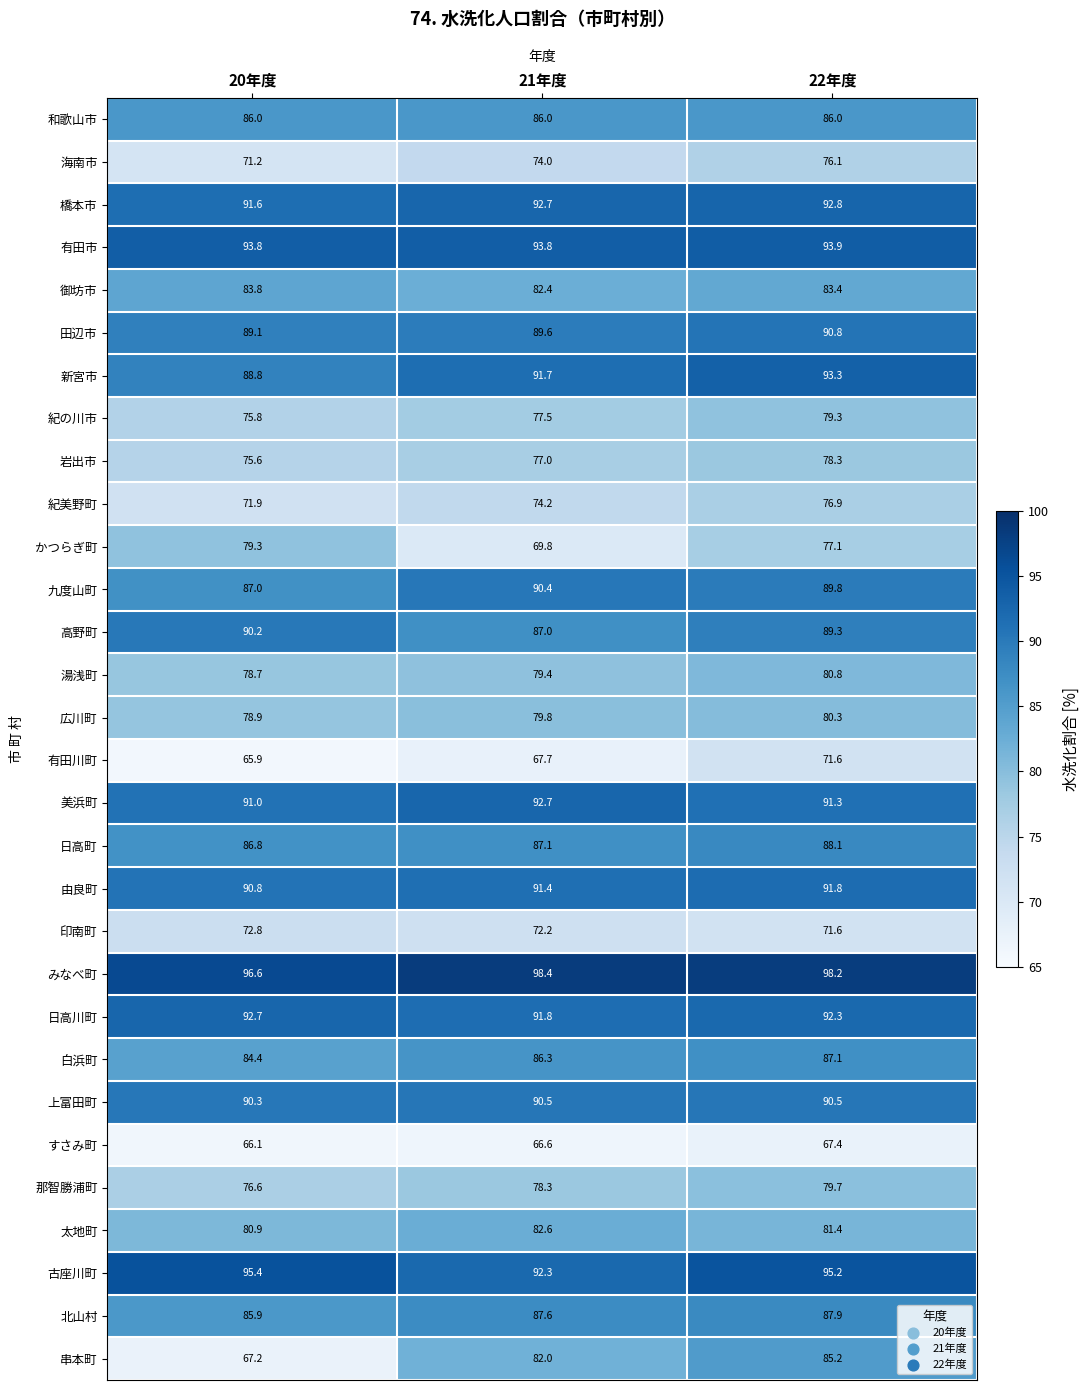

Between 21年度 and 22年度, which series saw the biggest shift?

かつらぎ町